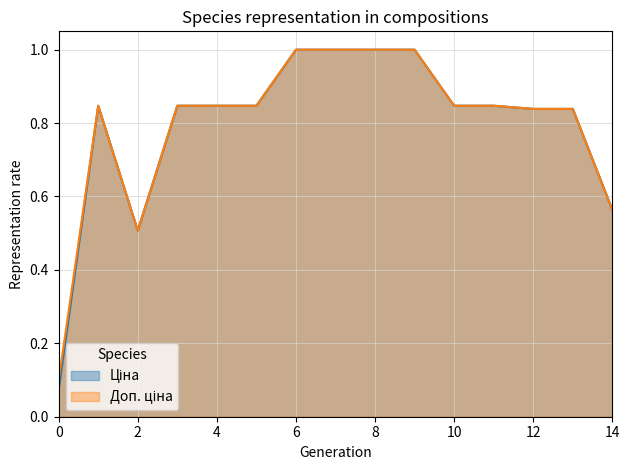

Which series has the largest range (max minus min)?

Ціна